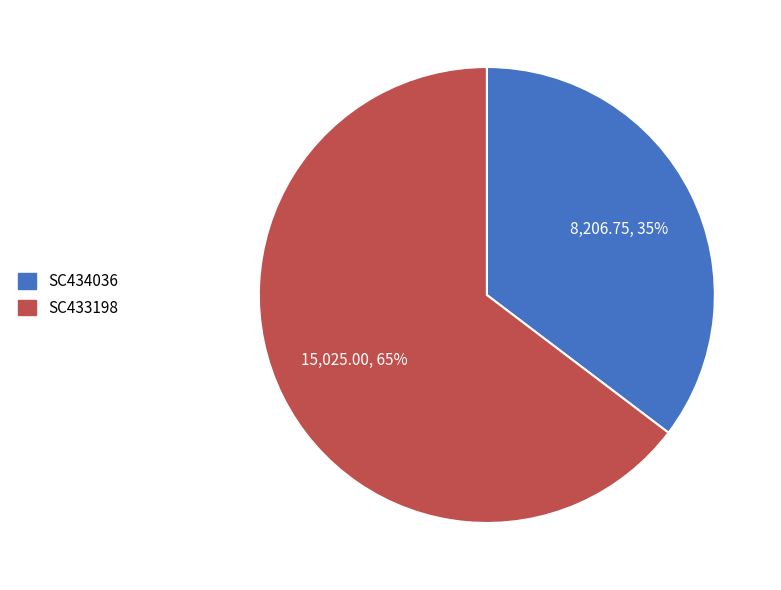

Do SC434036 and SC433198 together represent more than half of the pie?

Yes